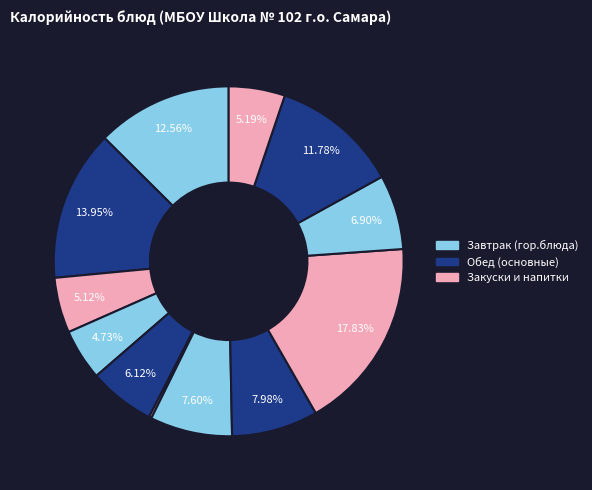

To the nearest percent, what is the difference between the largest and smallest slice percentages?

18%